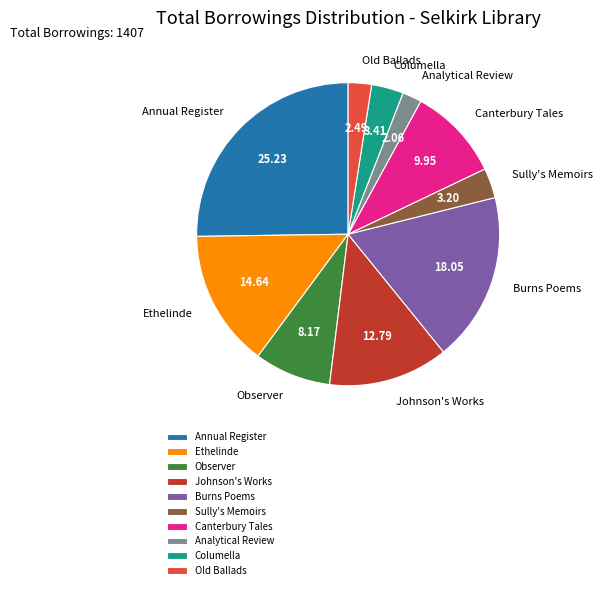

Do Old Ballads and Columella together represent more than half of the pie?

No